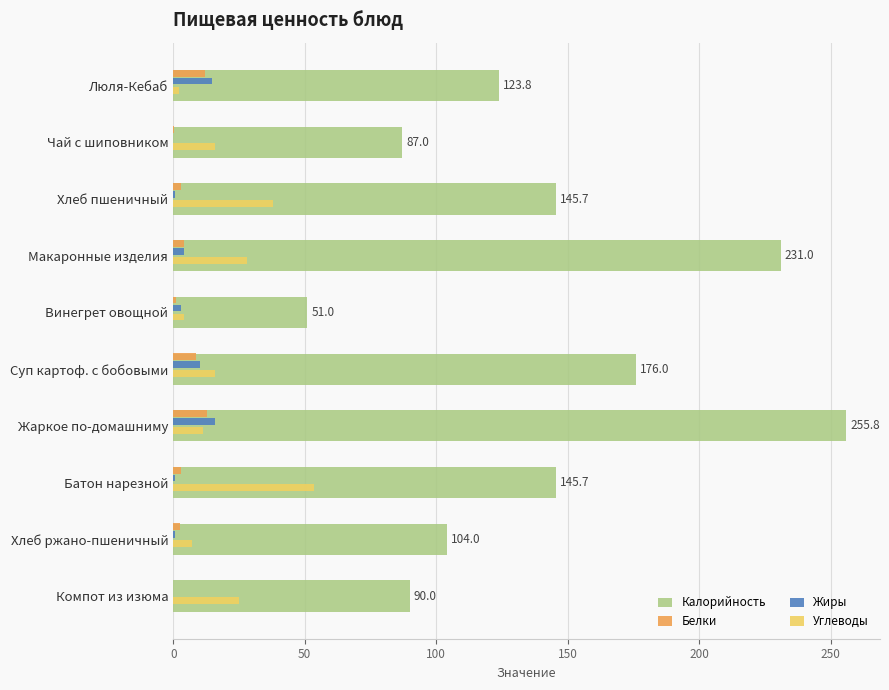

What are all the series names shown in the legend?

Калорийность, Белки, Жиры, Углеводы